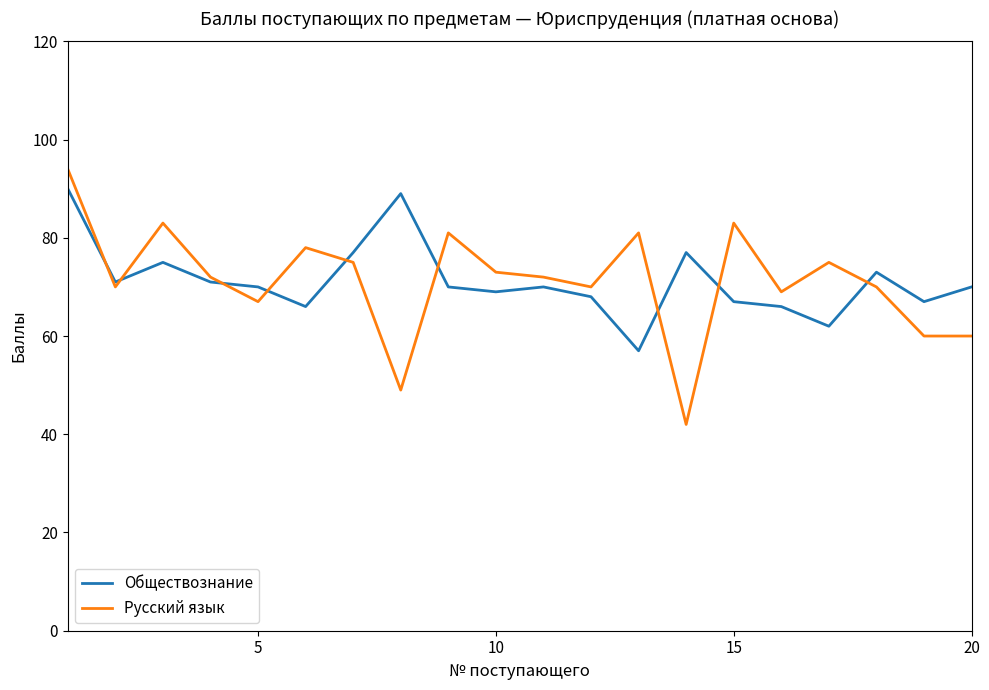

What is the smallest value displayed?

42